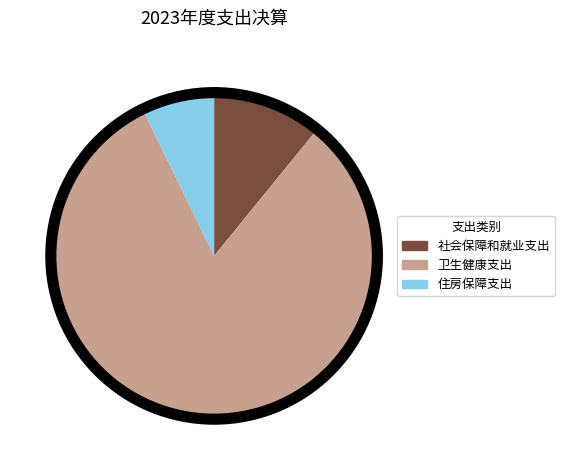

Is it true that 卫生健康支出 is 82% of the pie?

True